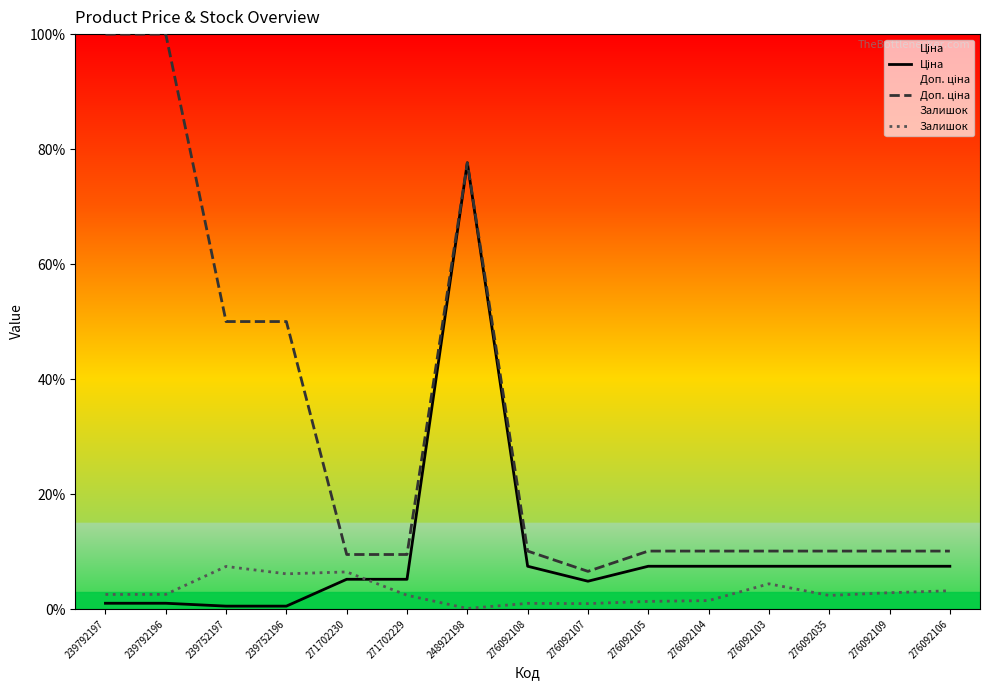

What is the label of the 6th point from the left?

271702229